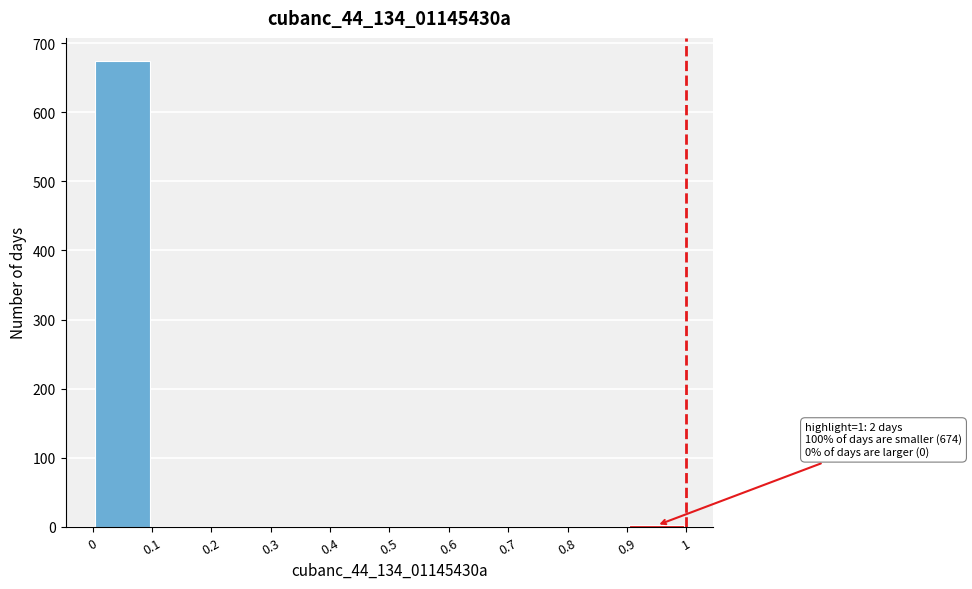

Over which range of the x-axis is the bar tallest?

0 to 0.1